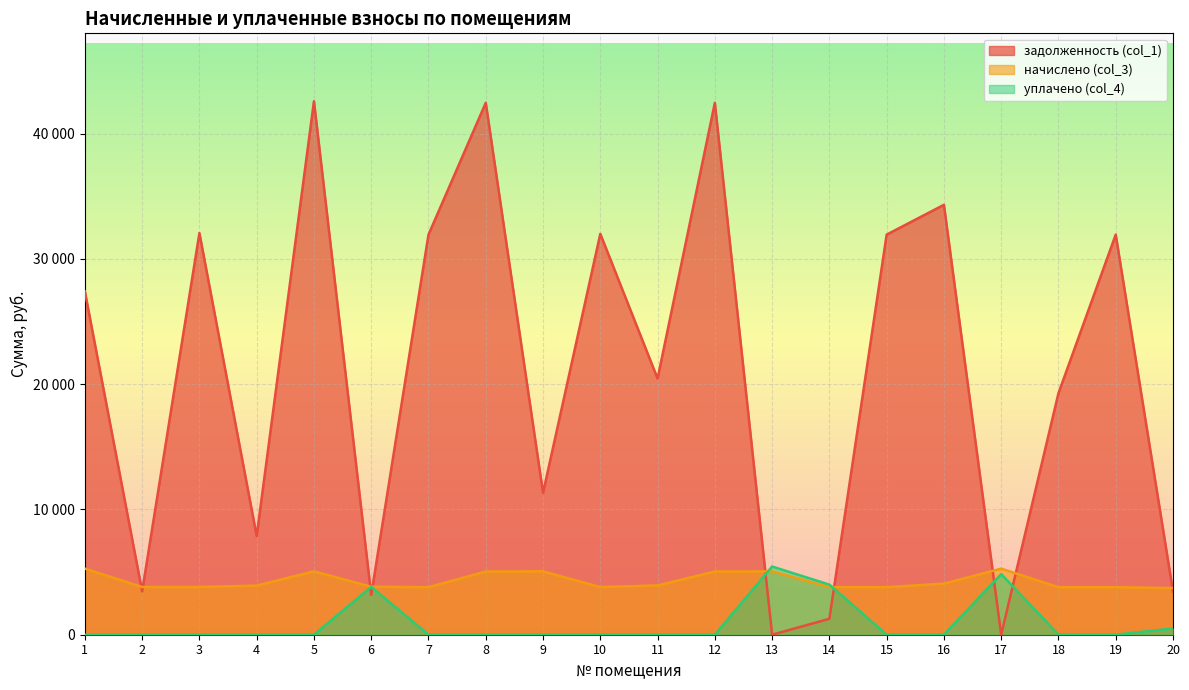

Rank the categories by начислено (col_3) value from highest to lowest.

1, 17, 5, 9, 13, 8, 12, 16, 11, 4, 6, 2, 3, 10, 14, 7, 15, 18, 19, 20